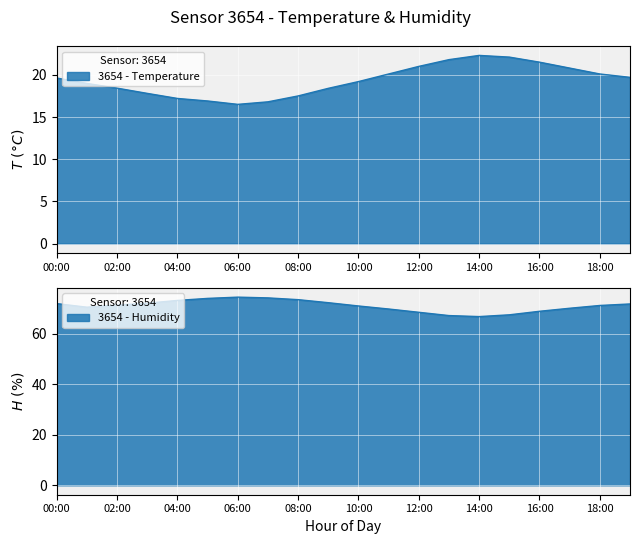

At how many categories does at least one series exceed 37?

20